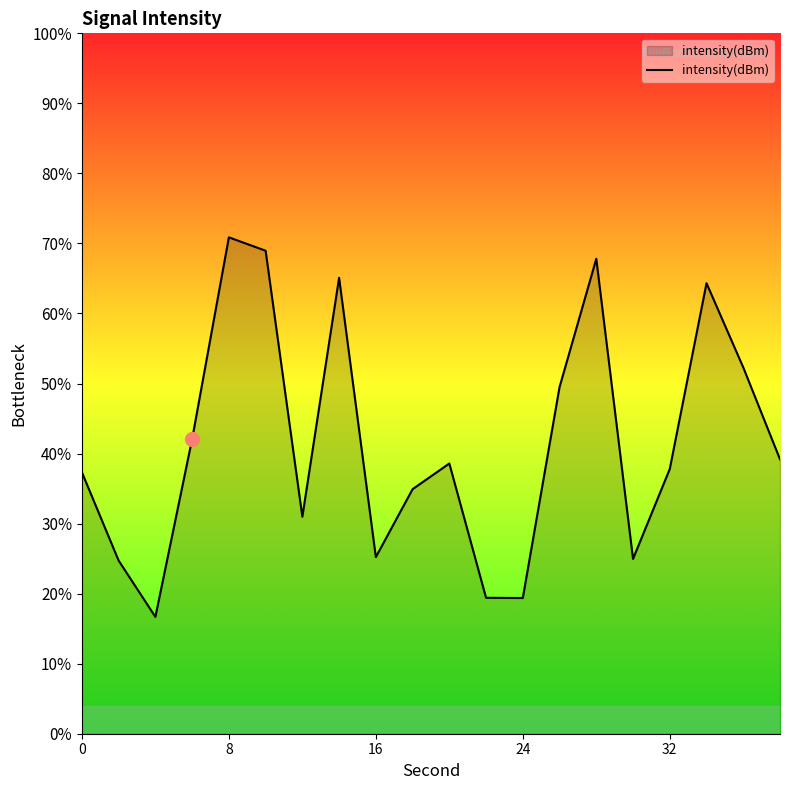

How many lines are shown in the chart?

1